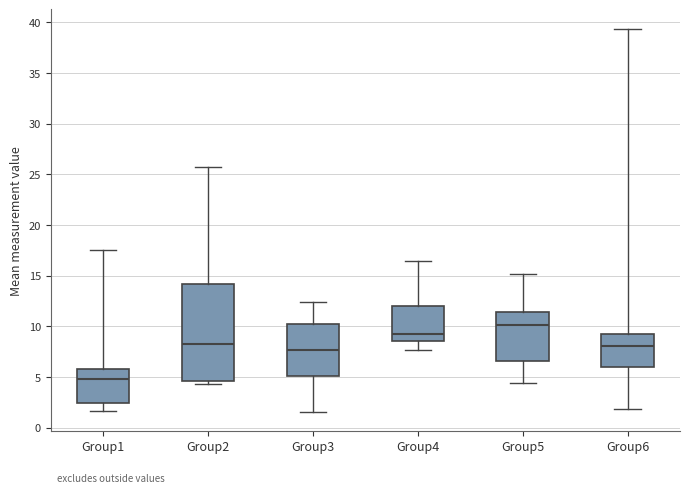

Where does the lower whisker of the box for Group4 end on the y-axis? The values are not printed on the chart, so give them approximately, as read against the axis.

7.5